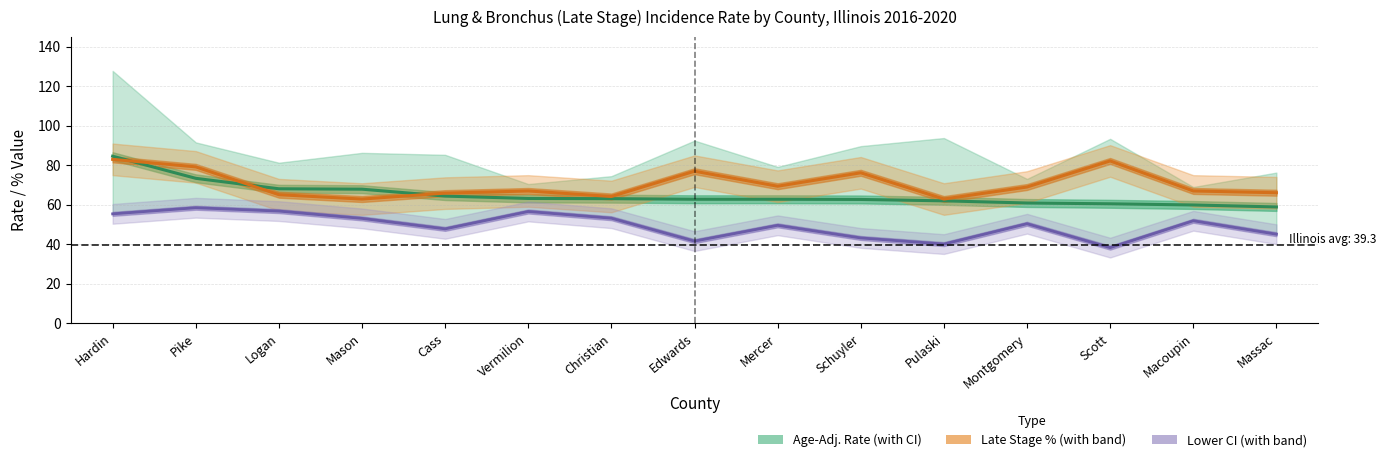

True or false: Lower 95% CI and Age-Adj. Rate cross at least once.

False